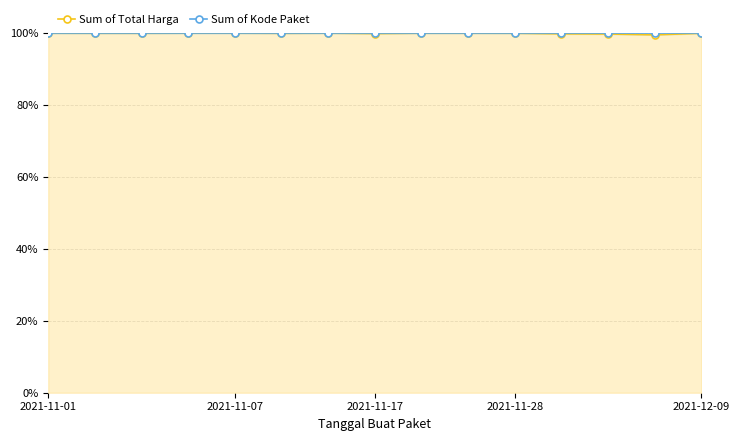

True or false: Sum of Total Harga and Sum of Kode Paket intersect in this chart.

False